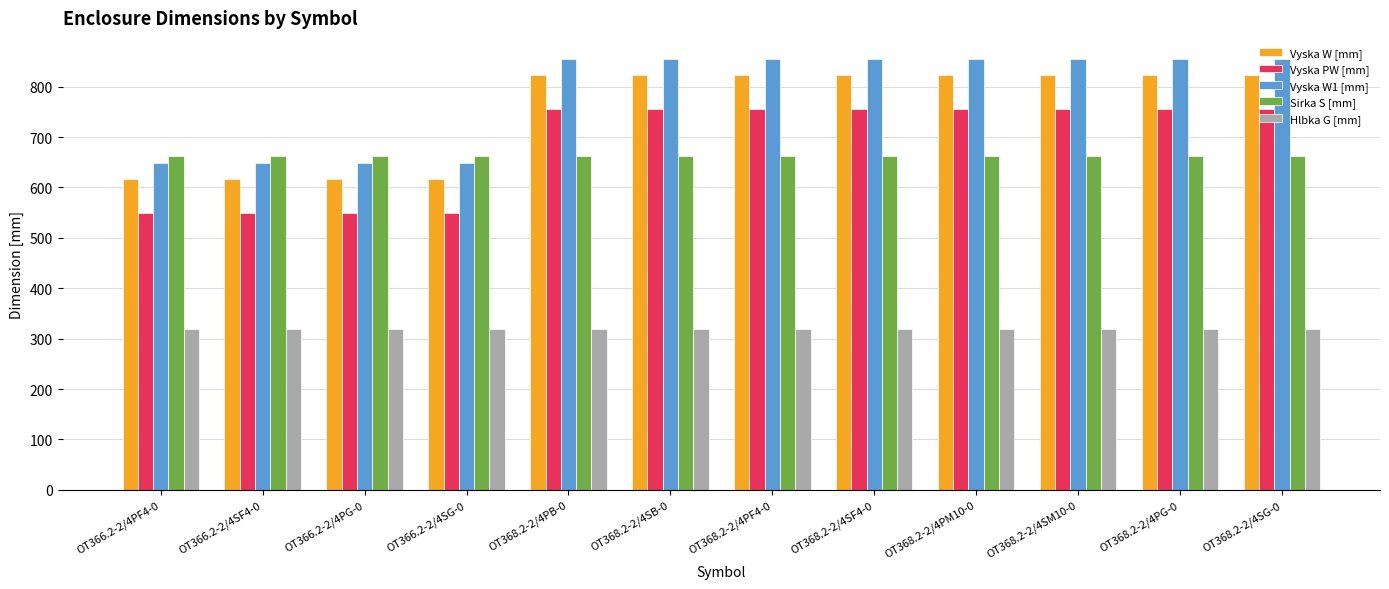

Rank the series by their maximum value, from lowest to highest.

Hlbka G [mm], Sirka S [mm], Vyska PW [mm], Vyska W [mm], Vyska W1 [mm]